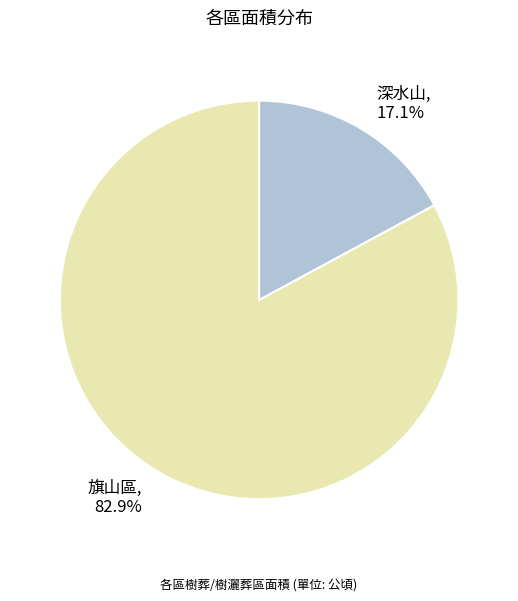

To the nearest percent, what is the difference between the largest and smallest slice percentages?

66%